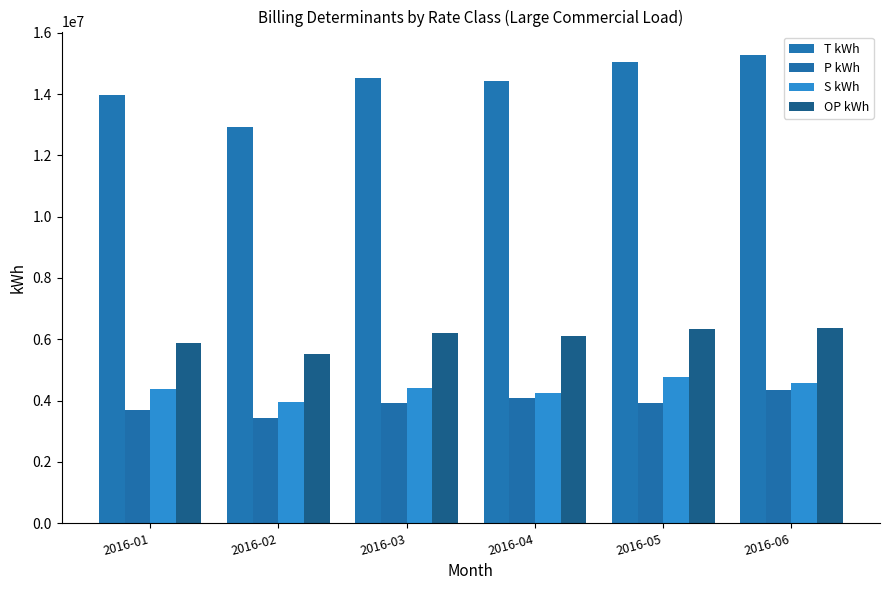

Reading left to right, transcribe all the data shown in this chart.

T kWh: 13953040	12919669	14529775	14440517	15039603	15274419
P kWh: 3696421	3418065	3918205	4087470	3928207	4338789
S kWh: 4380602	3963372	4394120	4260050	4775477	4563956
OP kWh: 5876017	5513432	6217450	6093037	6336089	6371674